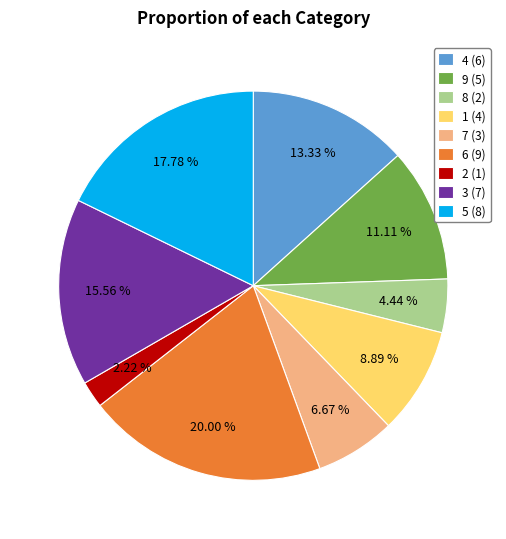

To the nearest percent, what percentage of the pie is 7?

7%